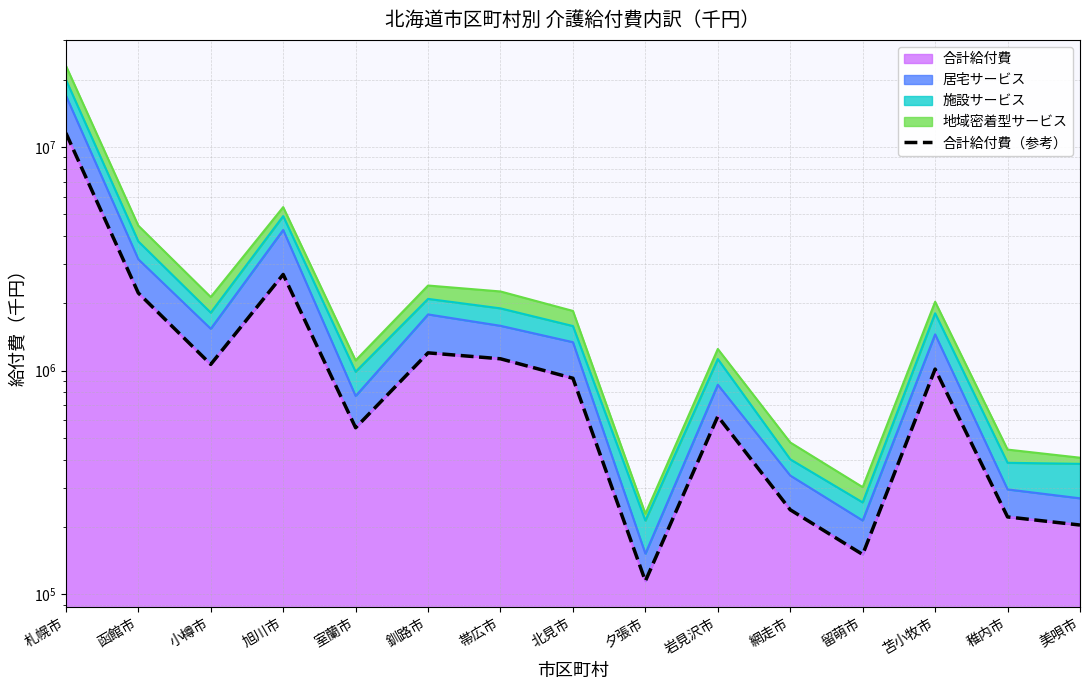

Where does the data first go above 924398?

札幌市